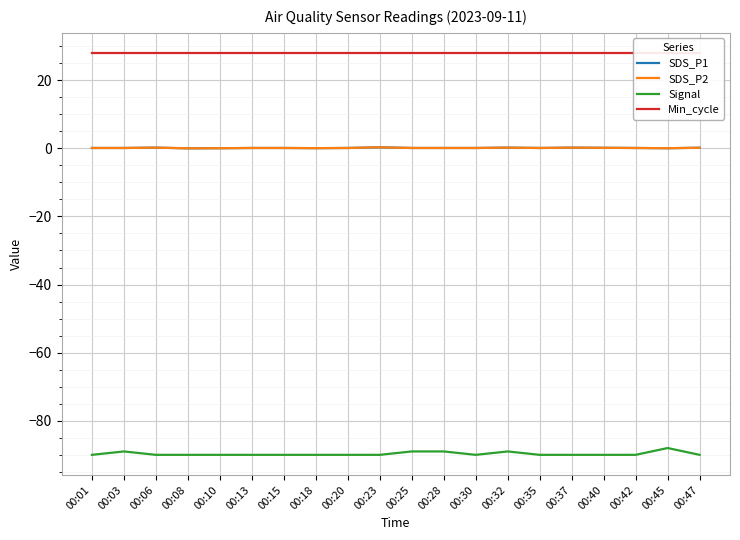

What is the approximate value of SDS_P1 at 00:13?

0.1